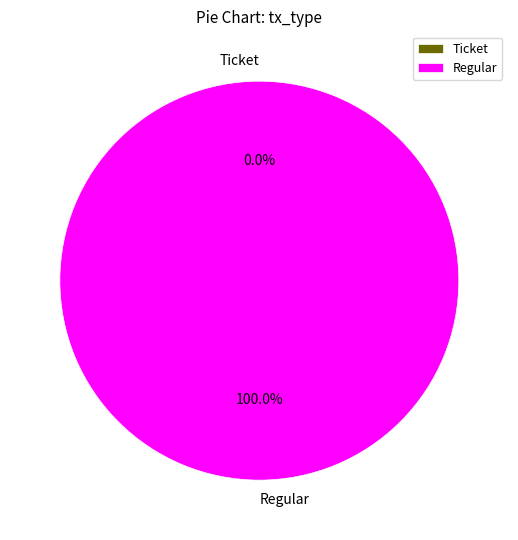

True or false: Ticket accounts for 0% of the total.

True